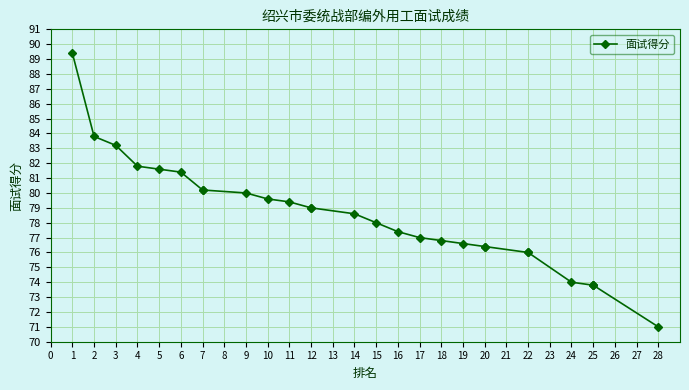

What is the value of the 4th point from the left?

81.8